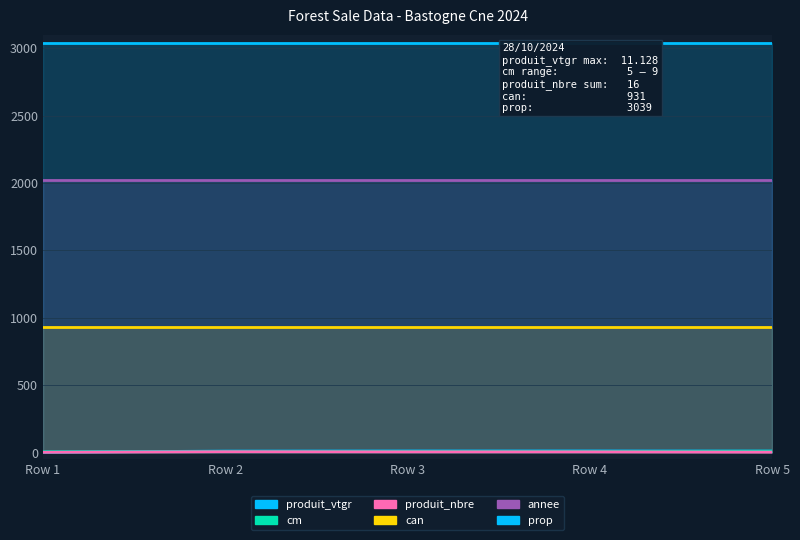

True or false: annee has a value of 758.0 at Row 4.

False